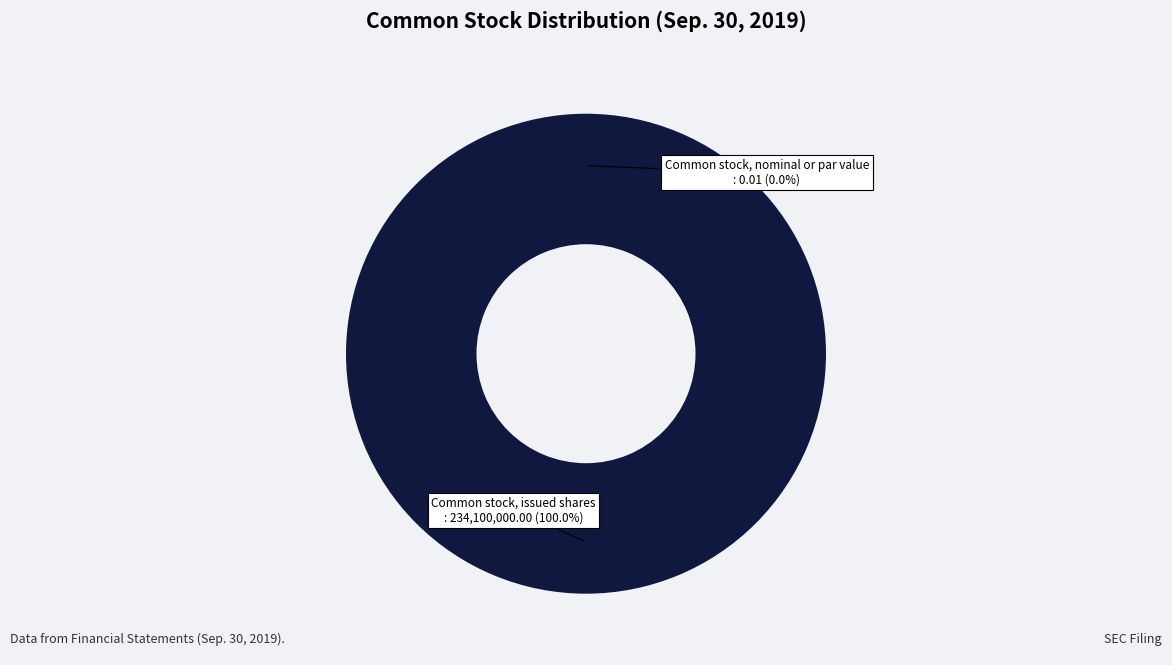

What percentage is NOT represented by Common stock, nominal or par value?

100.0%